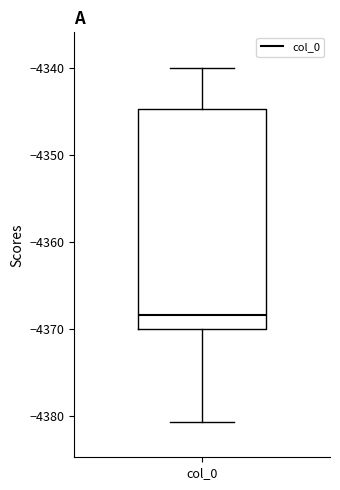

Read this box plot against the y-axis: the position of the median line, the range covered by the box, and the ends of both whiskers. The values are not printed on the chart, so give them approximately, as read against the axis.

median -4368, box -4370 to -4345, whiskers -4381 to -4340